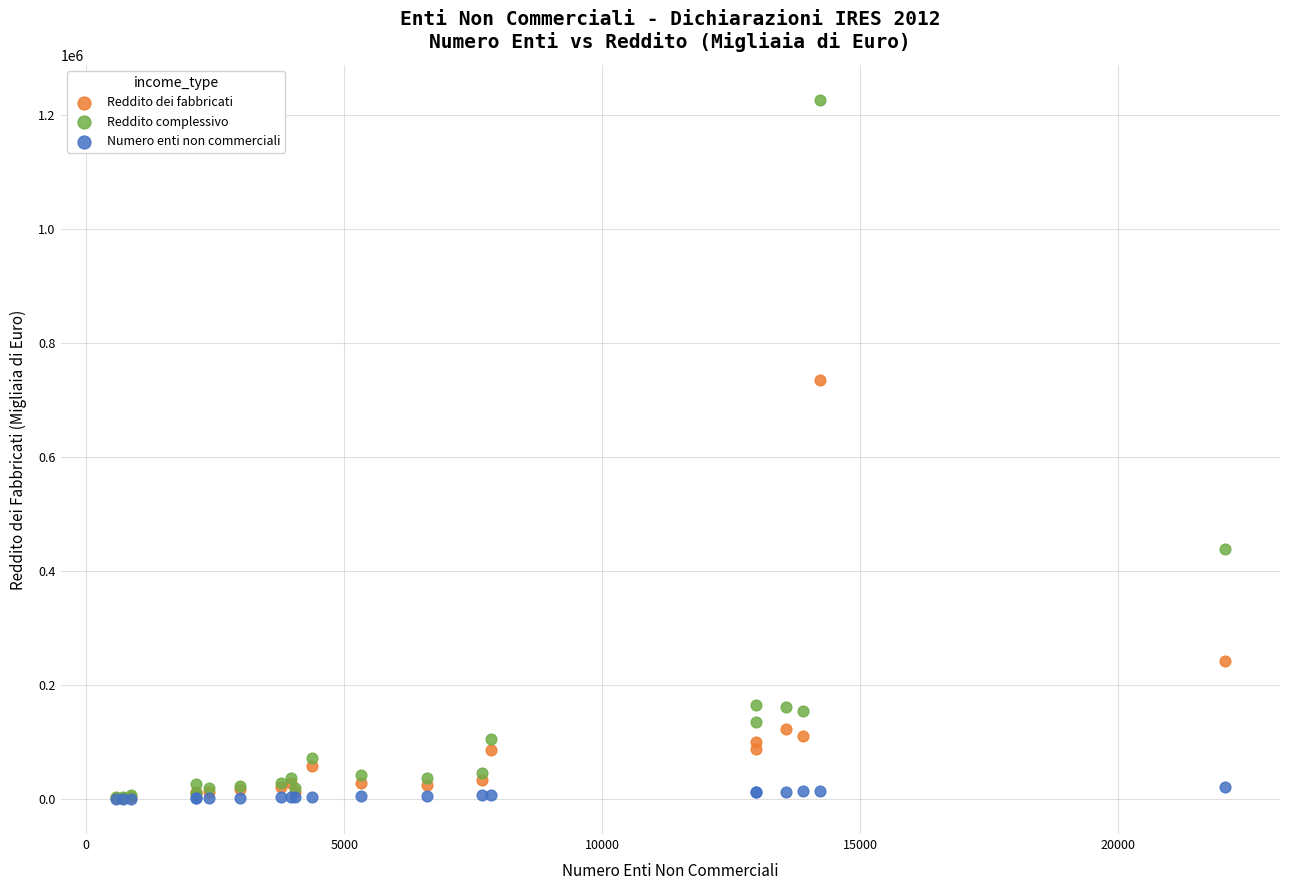

What are all the series names shown in the legend?

Reddito dei fabbricati, Reddito complessivo, Numero enti non commerciali